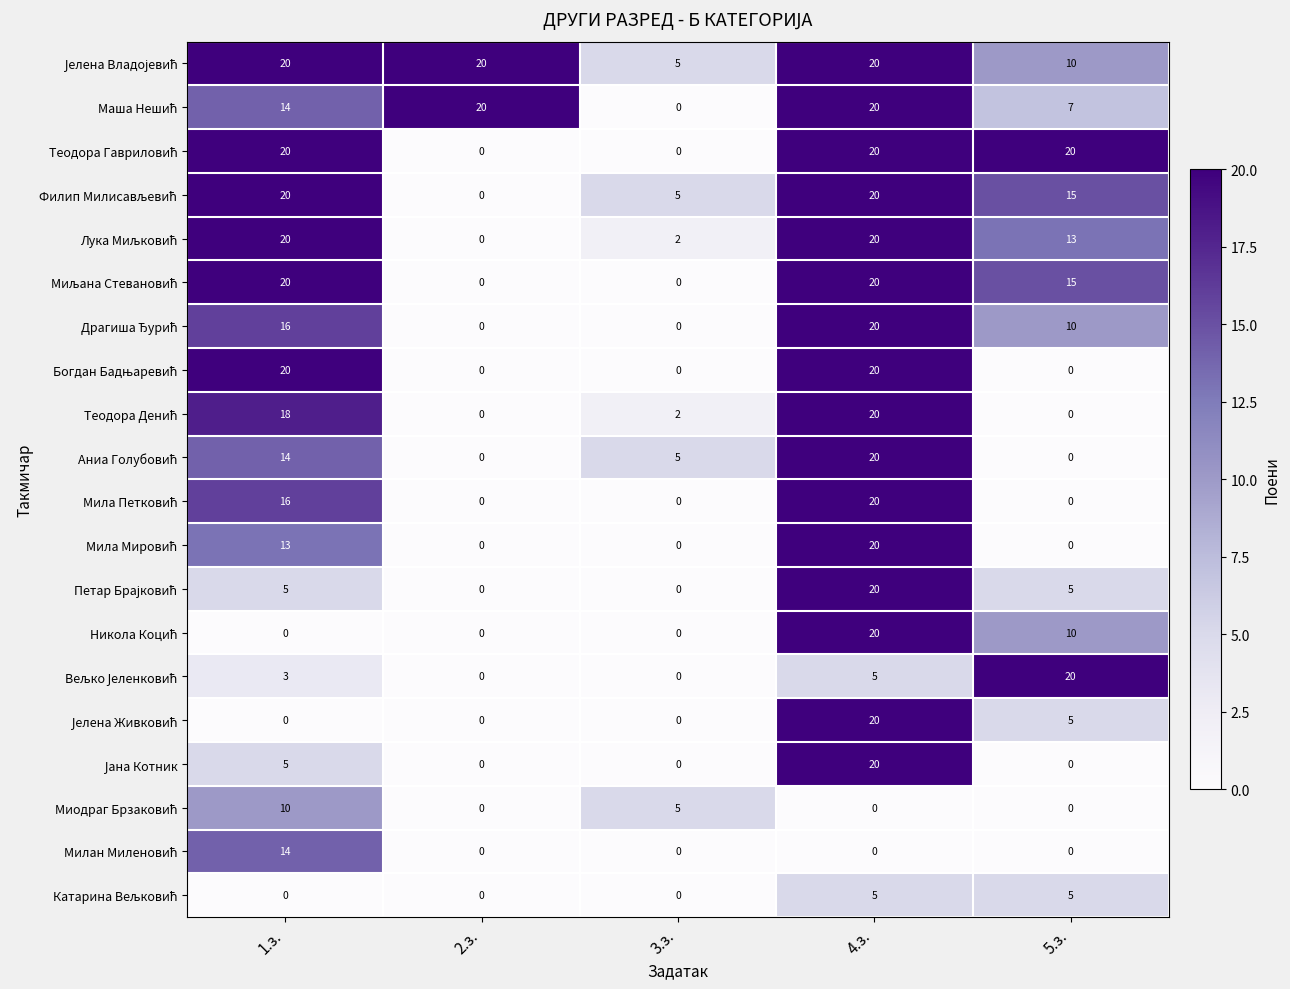

What is the difference between the highest and lowest values at 2.з.?

20